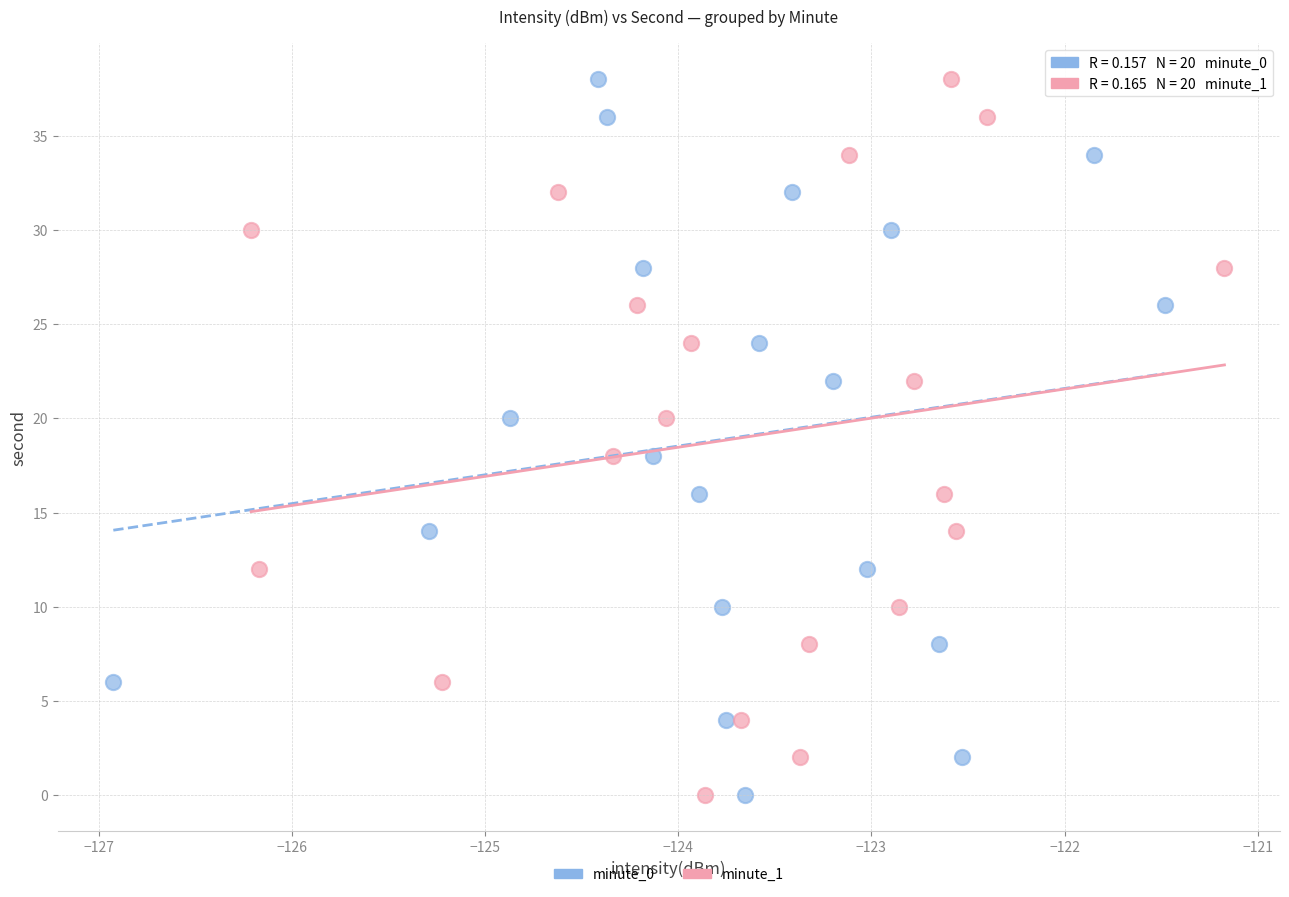

What are all the series names shown in the legend?

minute_0, minute_1